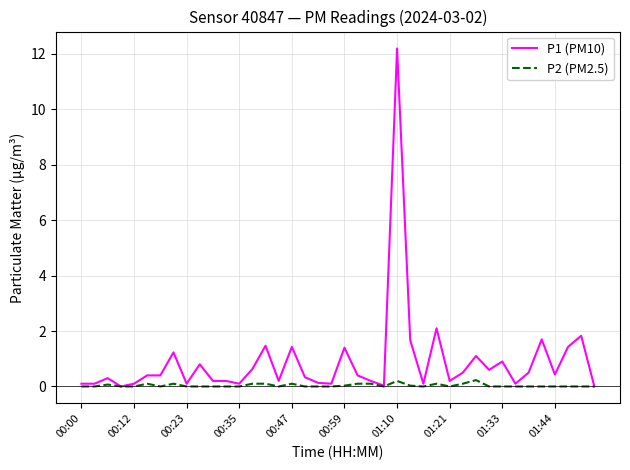

What is the average value of the P1 (PM10) series?

0.9